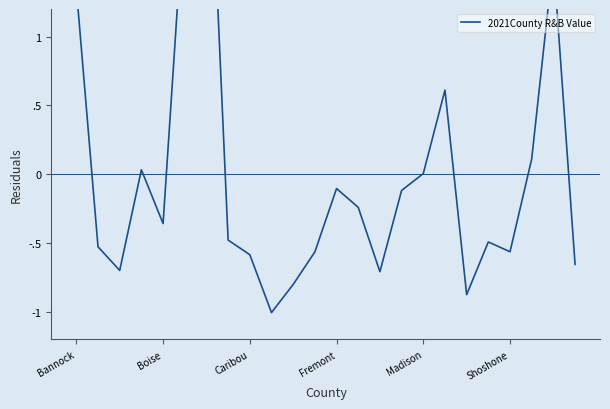

What is the approximate value at 6?

3.1